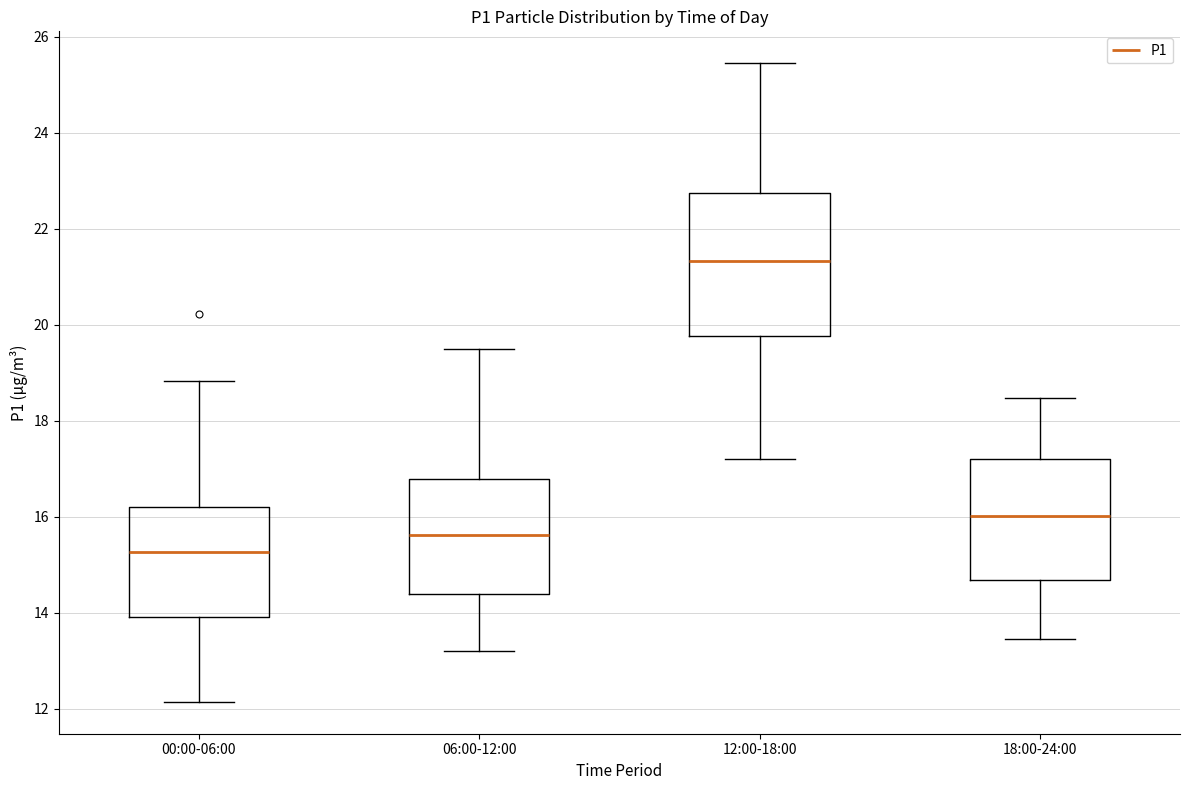

Where does the lower whisker of the box for 12:00-18:00 end on the y-axis? The values are not printed on the chart, so give them approximately, as read against the axis.

17.2